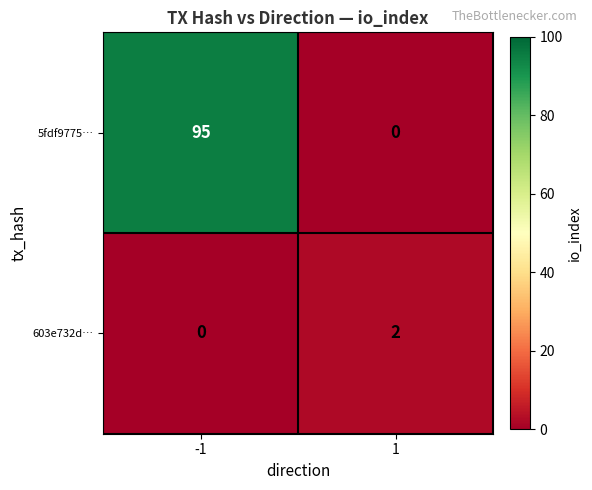

Reading left to right, transcribe all the data shown in this chart.

5fdf9775…: 95	0
603e732d…: 0	2